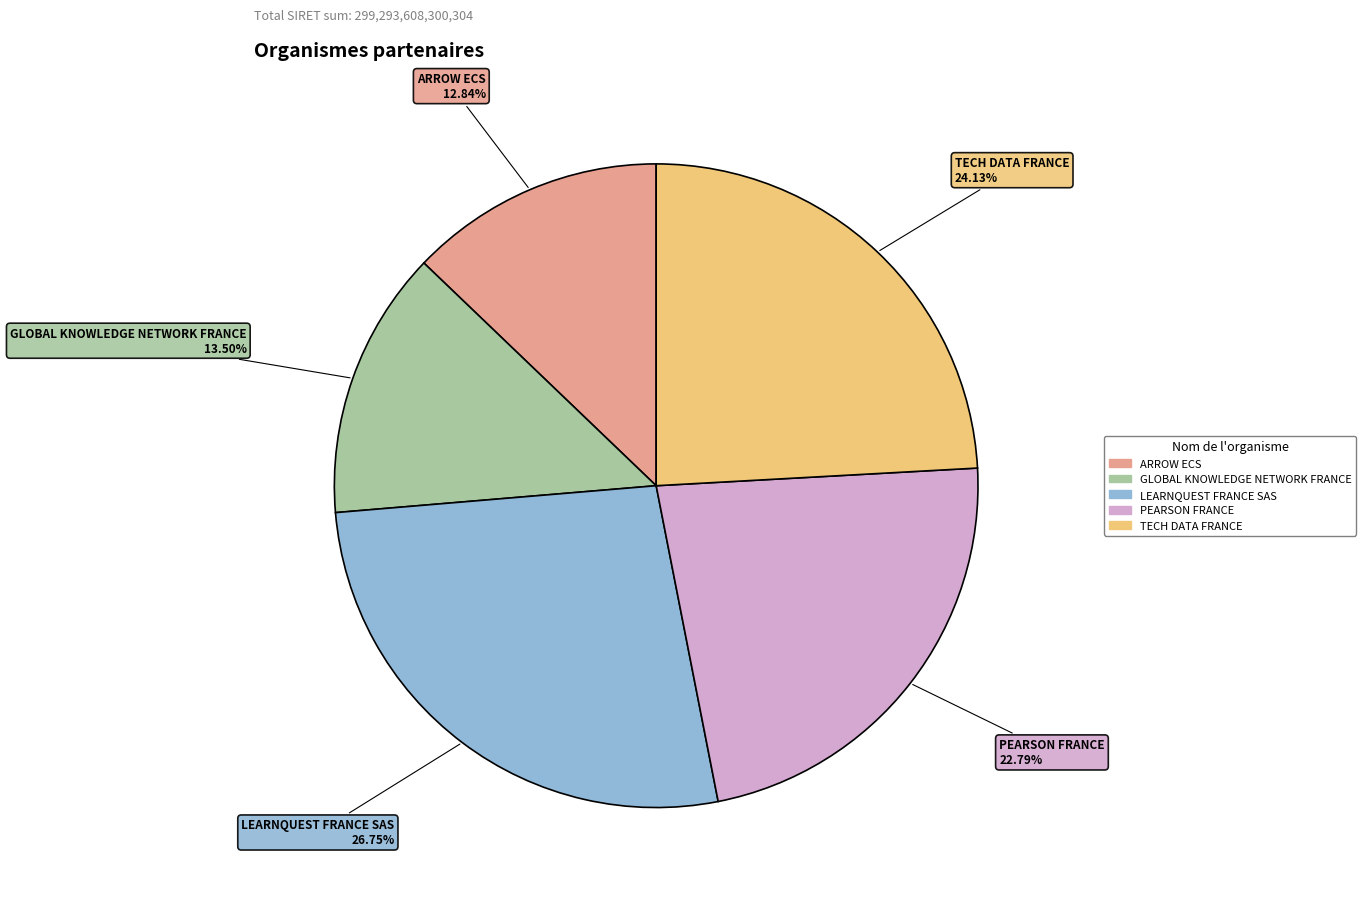

How much of the chart is everything except ARROW ECS?

87.2%